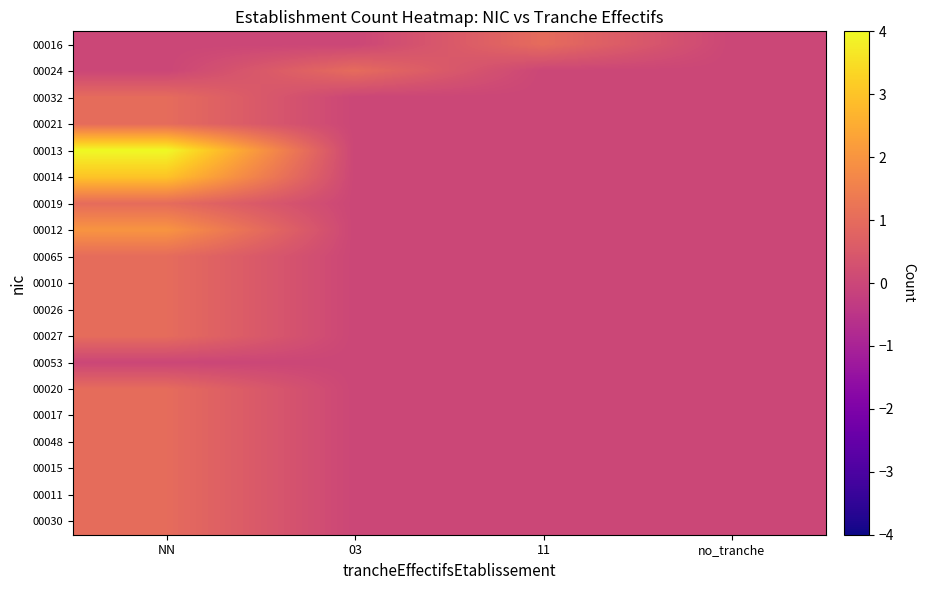

Which series has the largest total across all categories?

00013